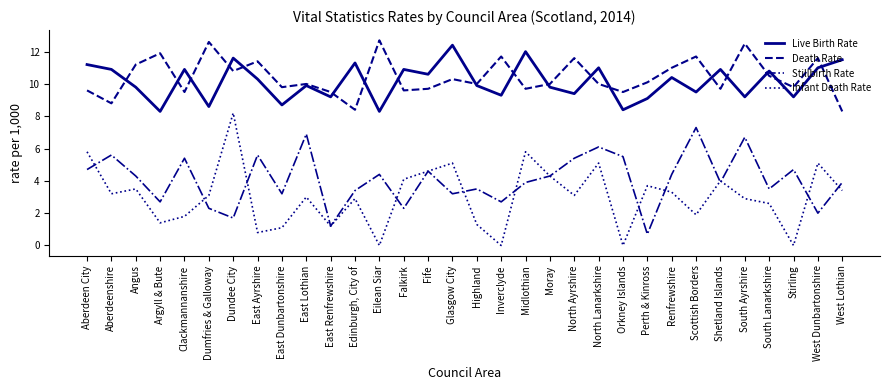

Which series has the largest range (max minus min)?

Infant Death Rate